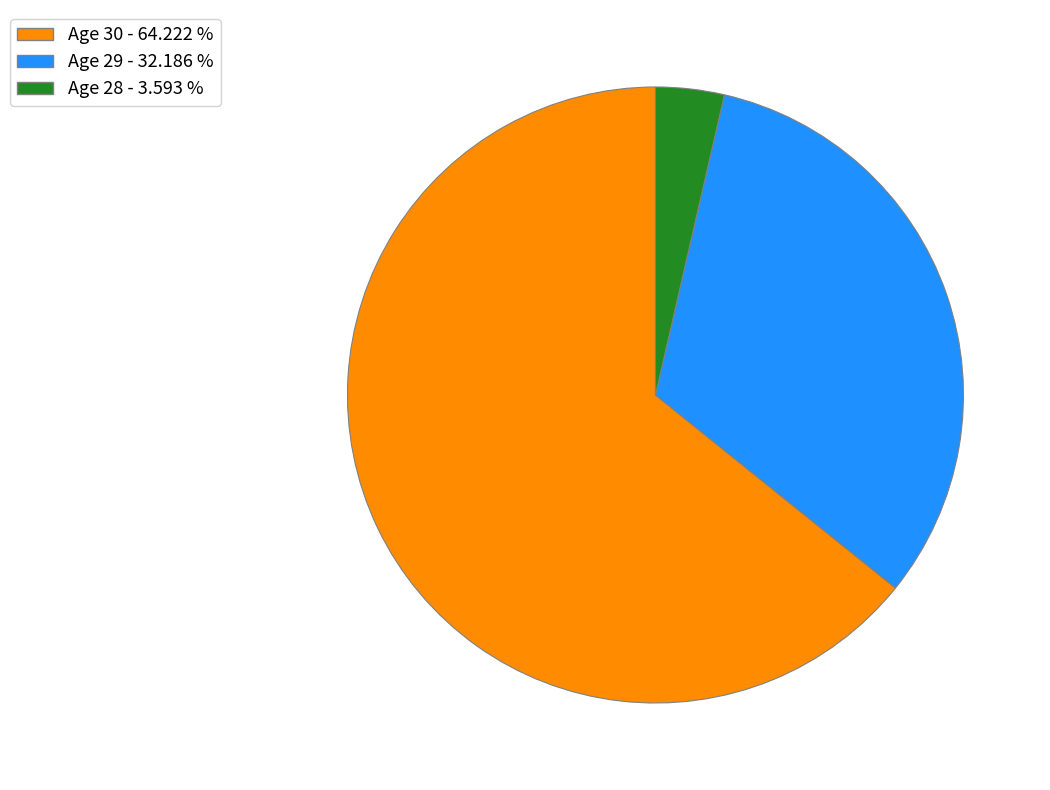

Is there a majority slice in this chart?

Yes